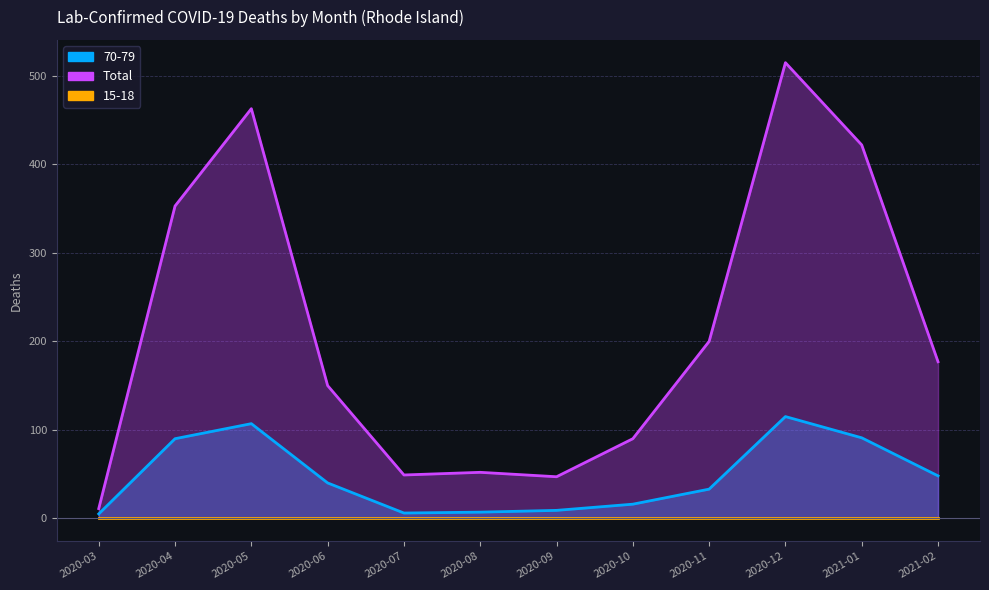

What position from the right is 2020-05?

10